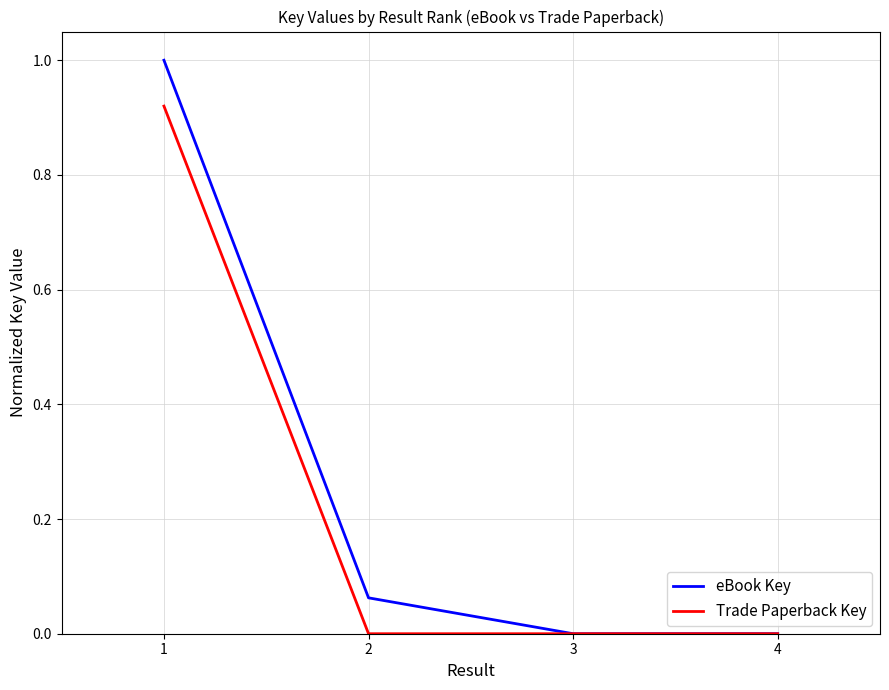

Which series has the largest total across all categories?

eBook Key